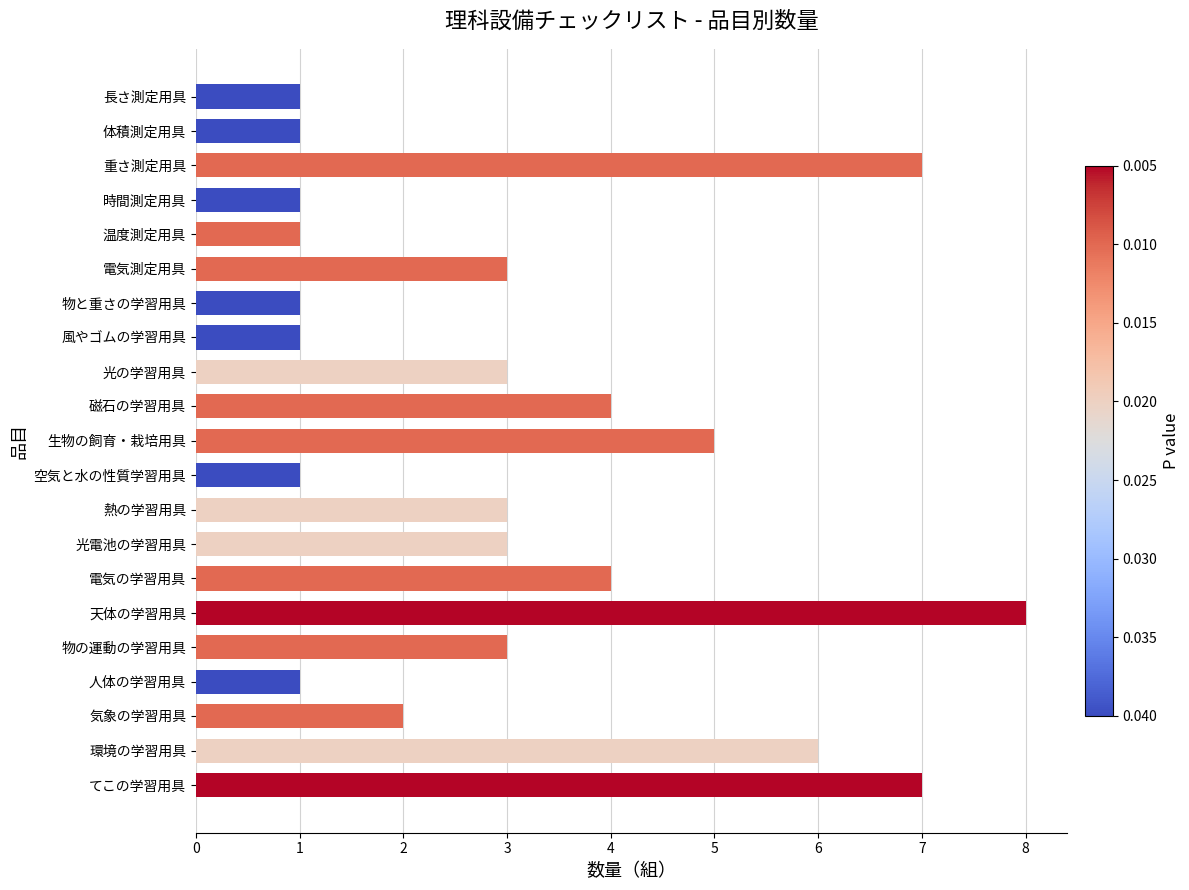

What is the ratio of the value at 磁石の学習用具 to the value at 時間測定用具?

4.0